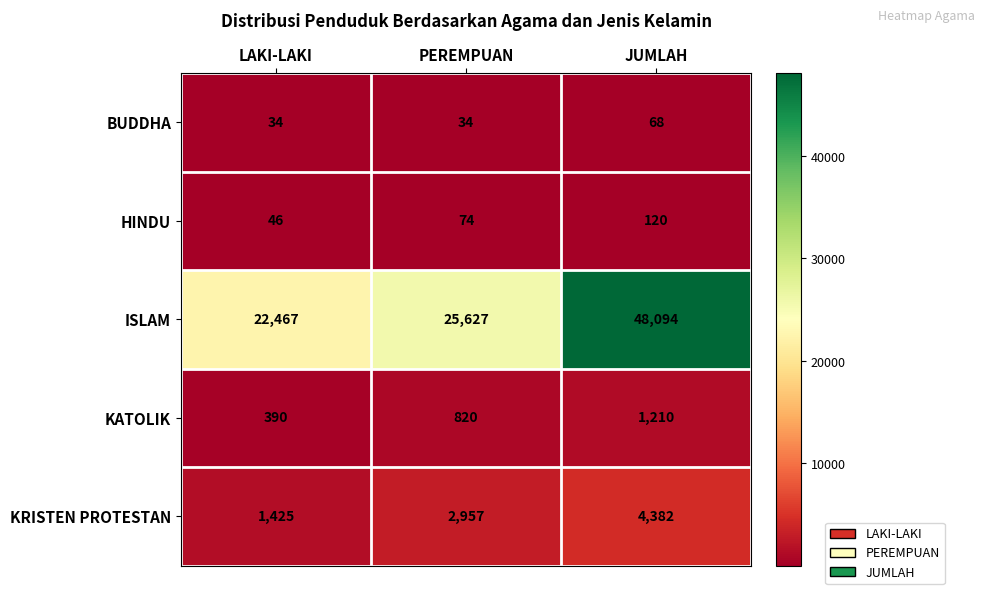

Where is KATOLIK nearest to the value 800?

PEREMPUAN